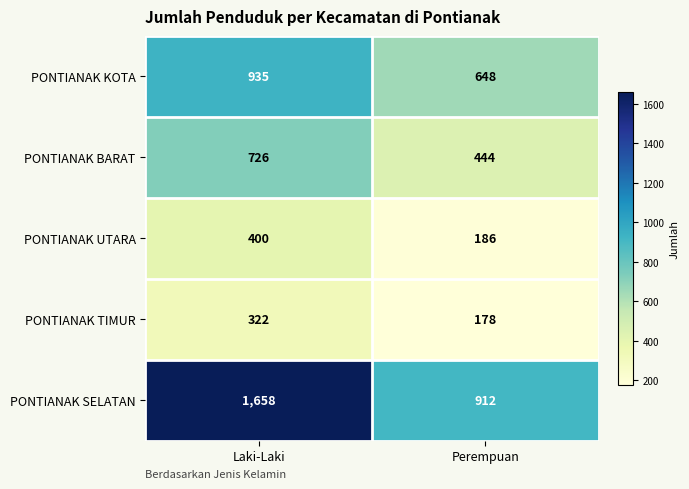

At which category does the chart reach its peak across all series?

Laki-Laki